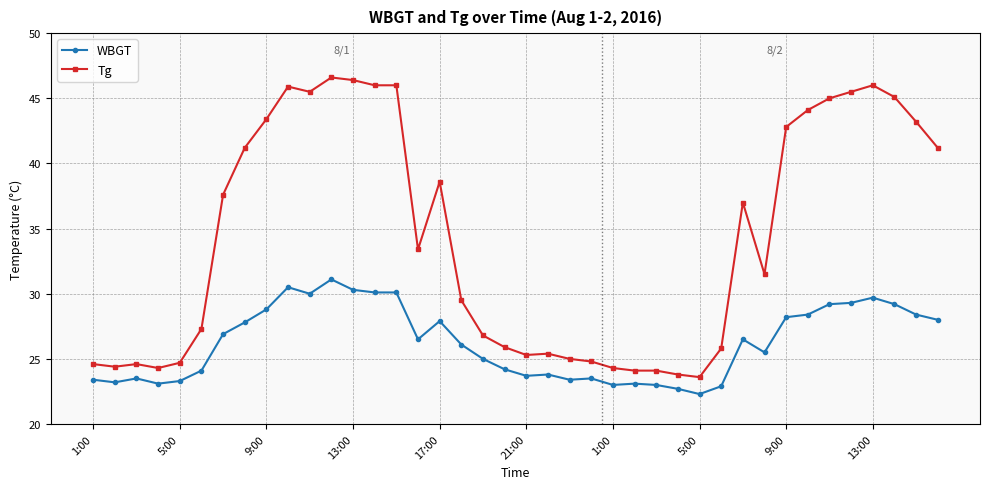

What are all the series names shown in the legend?

WBGT, Tg